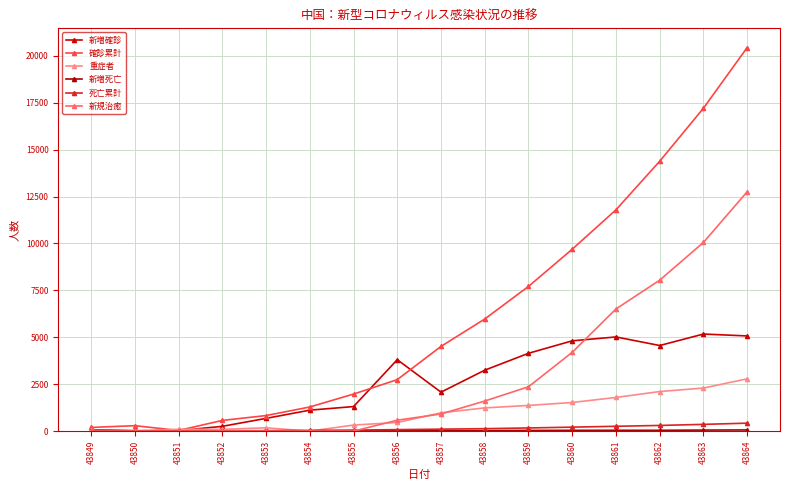

Is the value of 確診累計 at 43850 greater than the value of 新規治癒 at 43850?

Yes